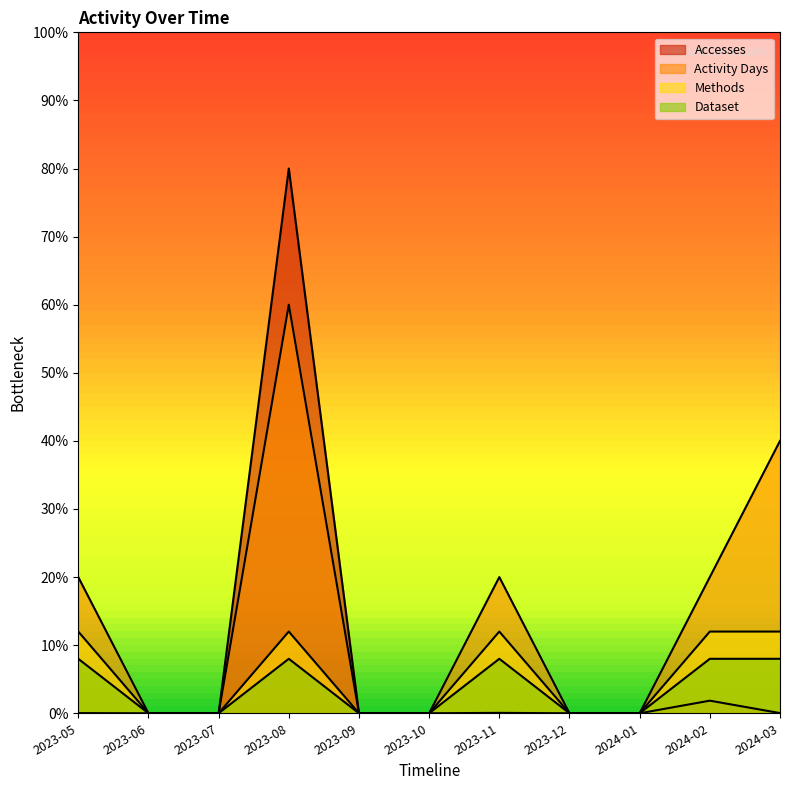

The Methods series shows 0.0 at 2023-09. True or false?

True